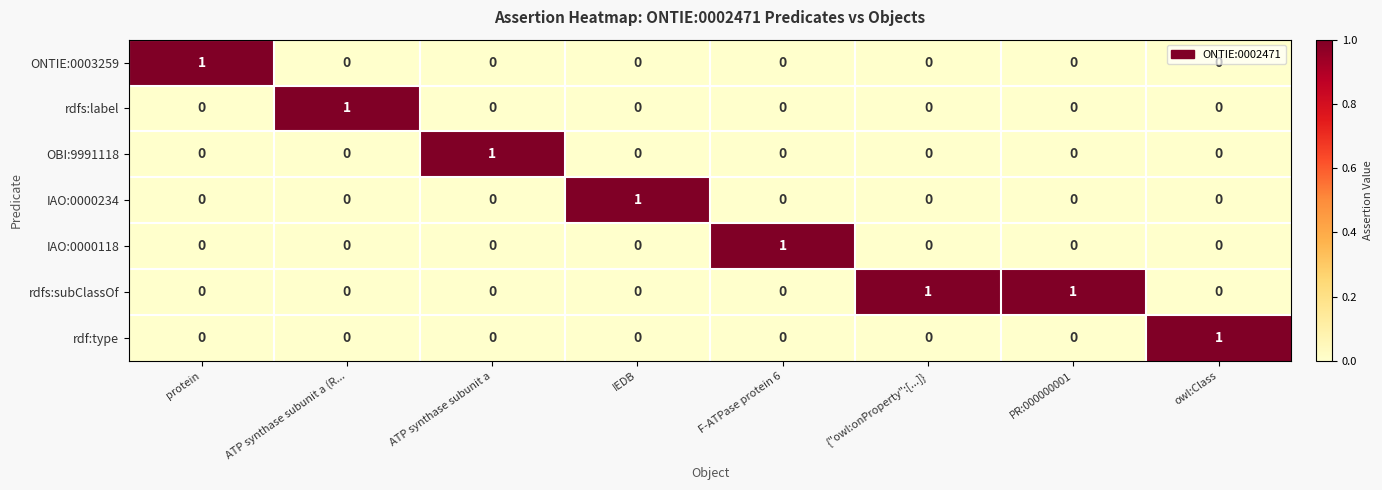

The rdfs:subClassOf series shows 0 at owl:Class. True or false?

True